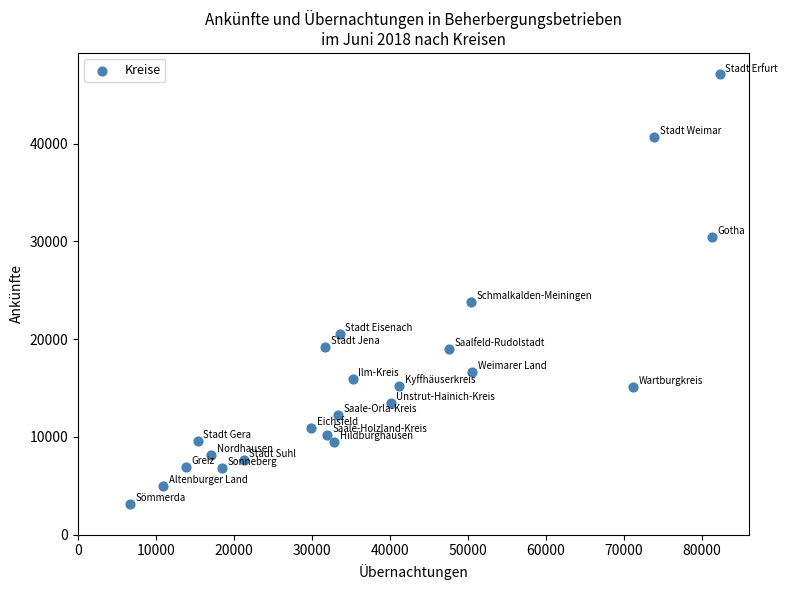

What is the range of X values (max minus min)?

75601